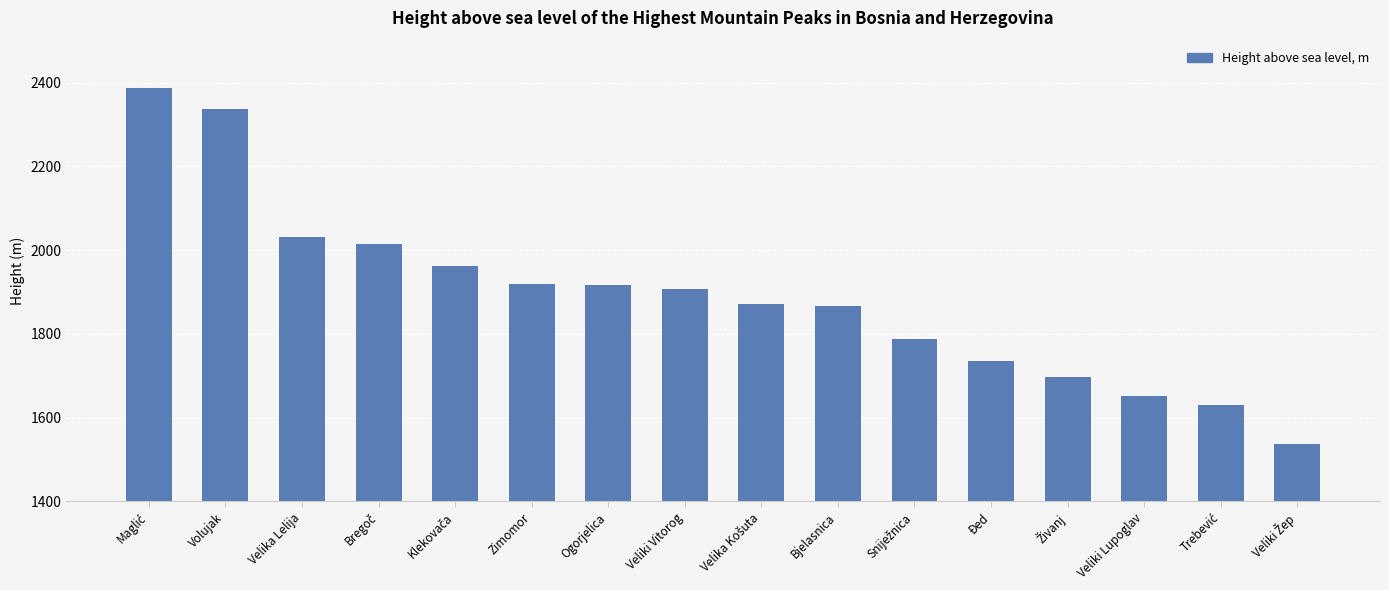

The value at Bjelasnica is 1867. True or false?

True